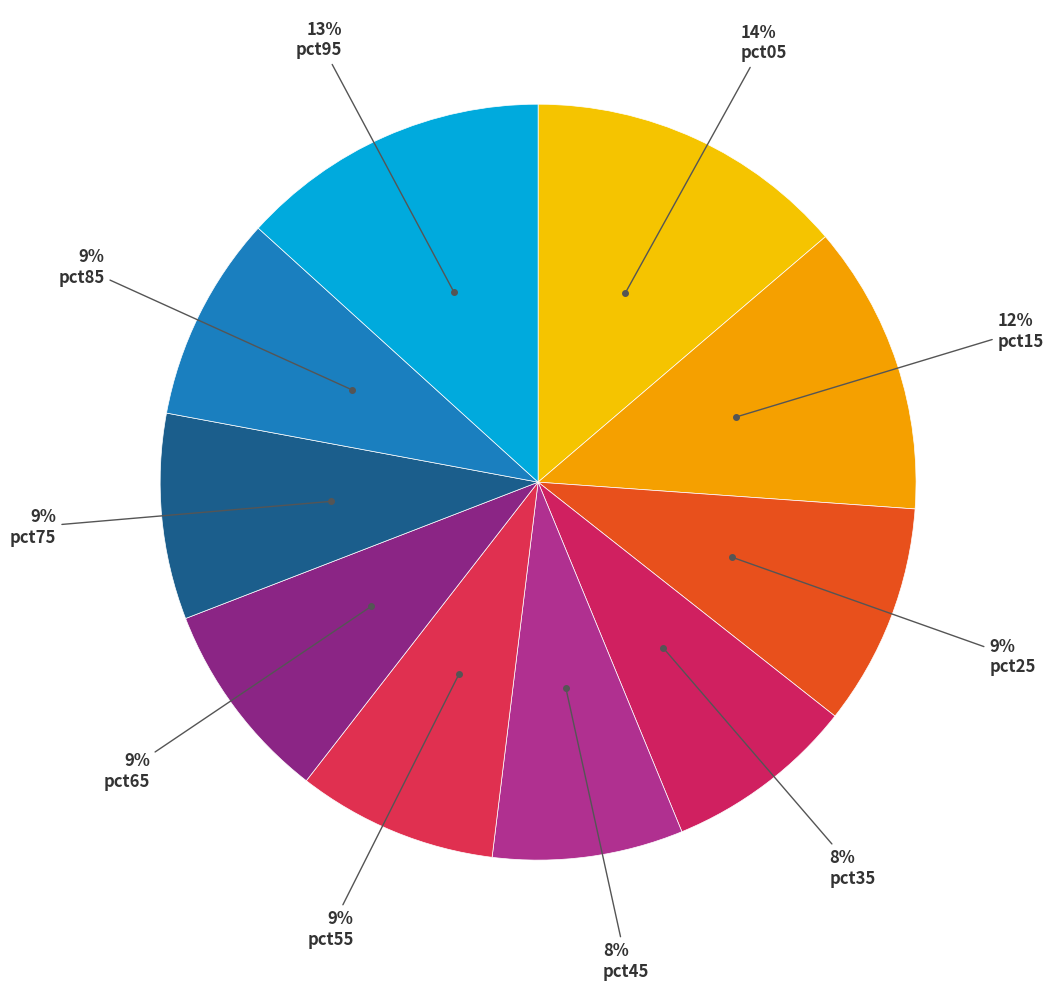

What is the largest slice in the pie chart?

pct05